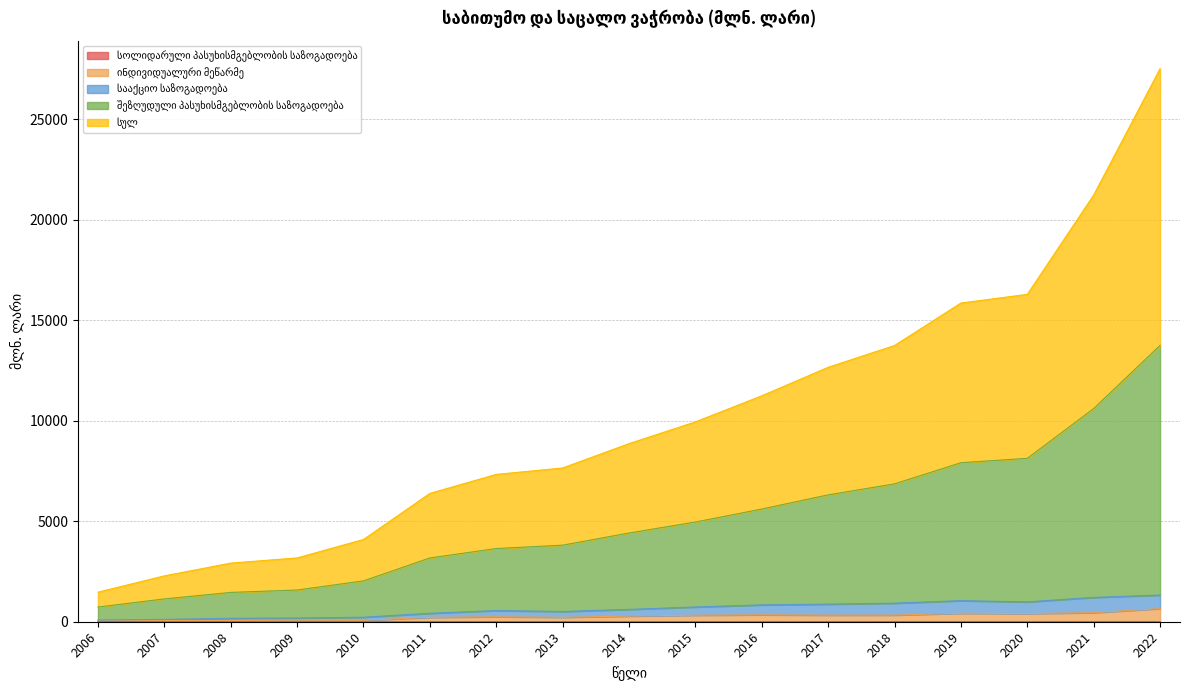

What is the difference between the second highest and second lowest values in the ინდივიდუალური მეწარმე series?

390.4